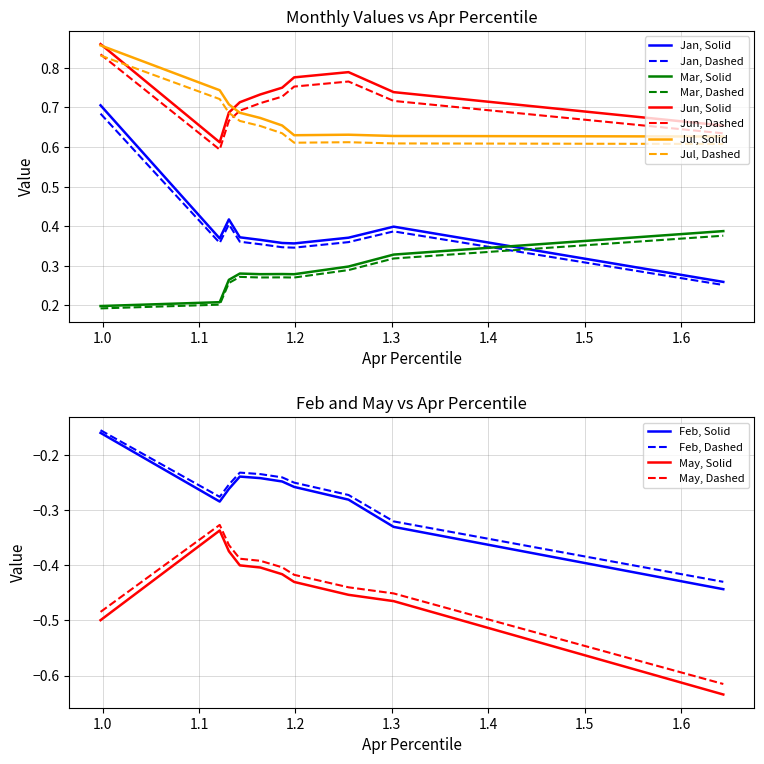

True or false: Jan, Dashed and Jun, Dashed intersect in this chart.

False